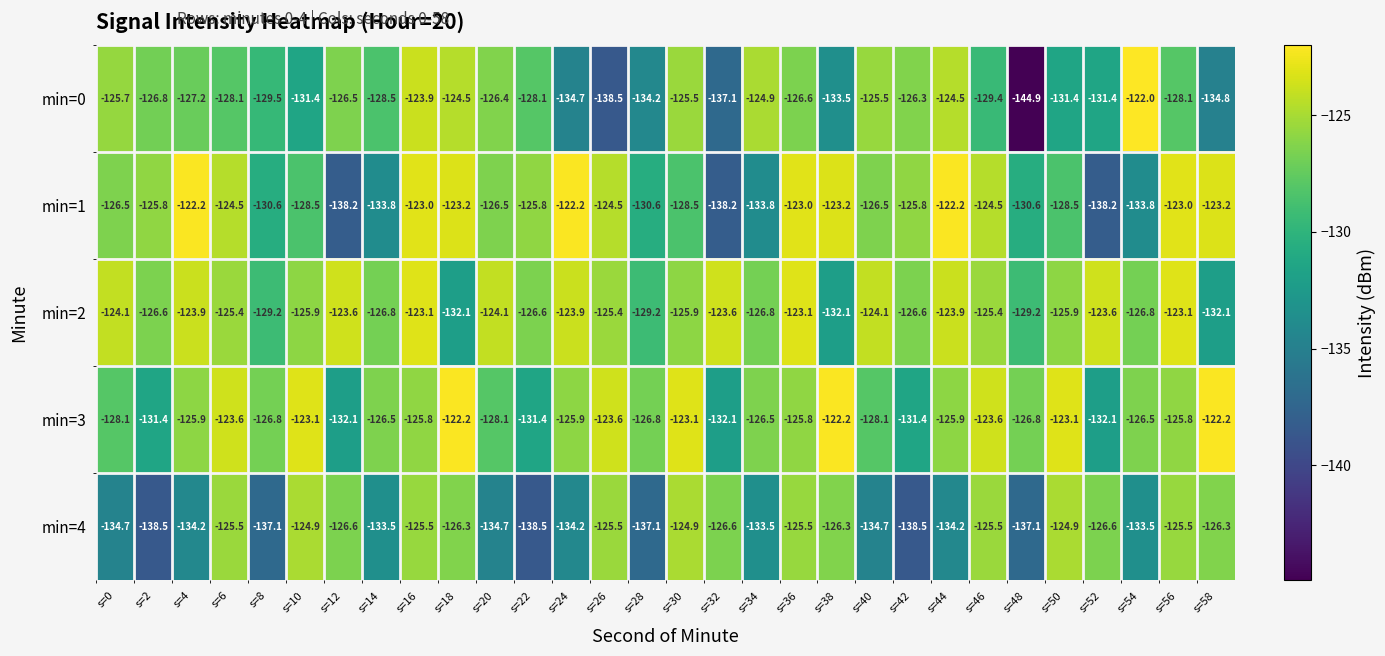

What is the difference between the highest and lowest values at s=56?

5.1